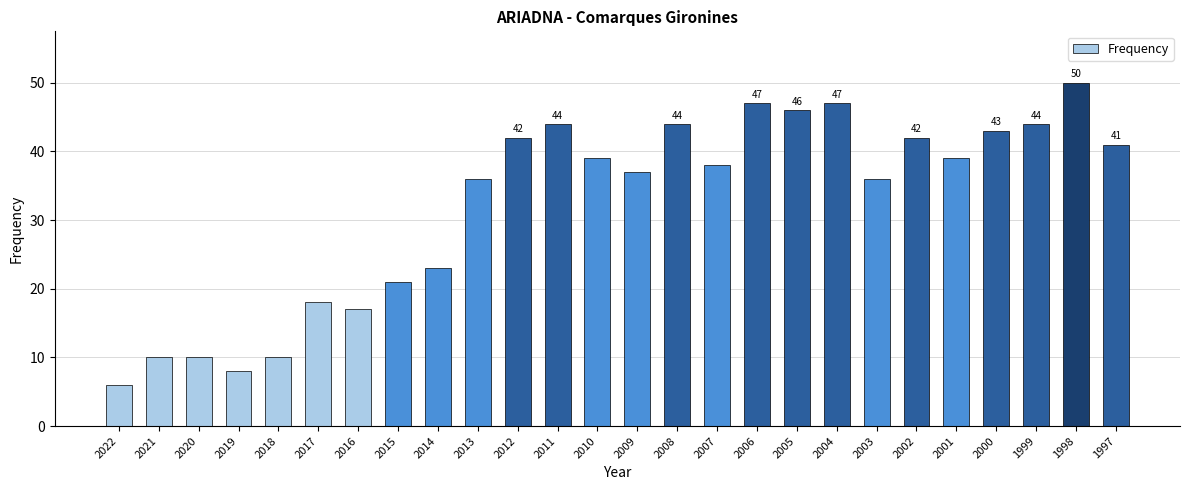

Between 2021 and 2013, which is larger?

2013